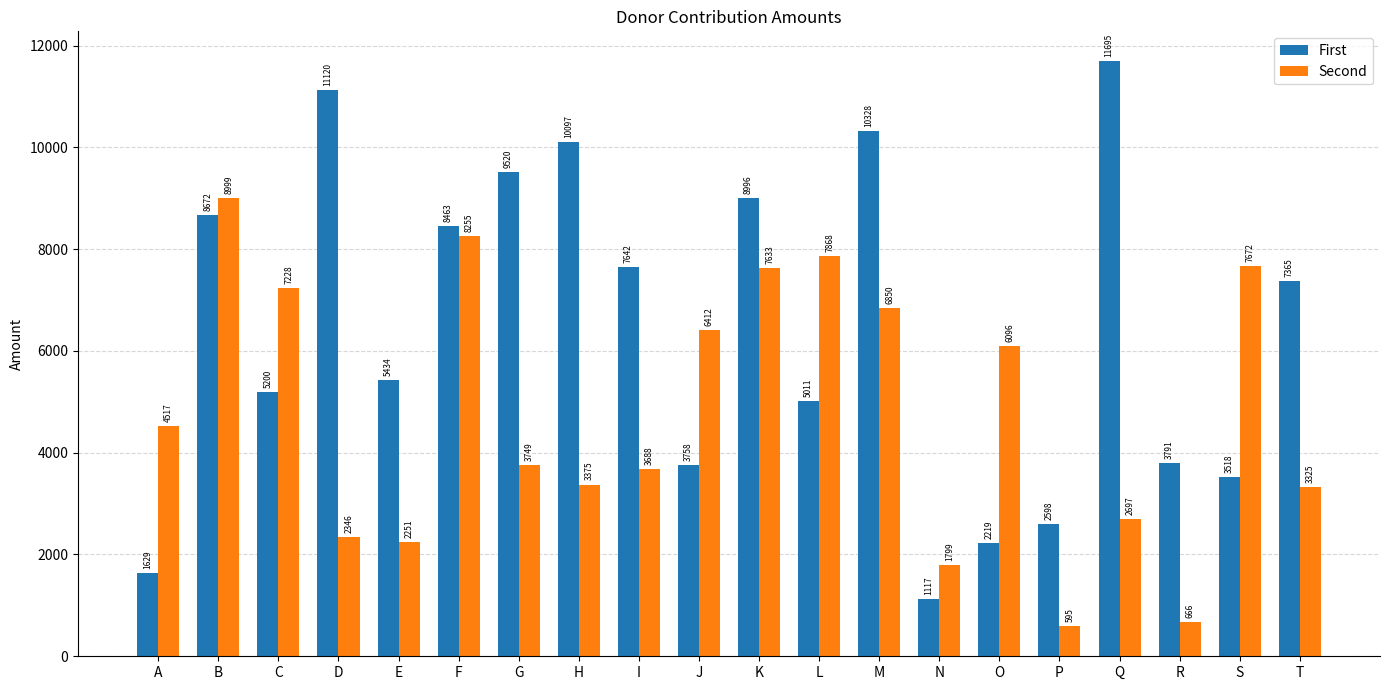

How many groups of bars are there?

20